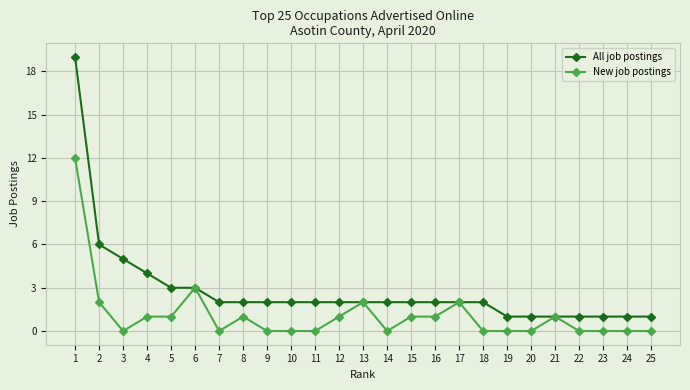

What is the highest value of the New job postings series?

12